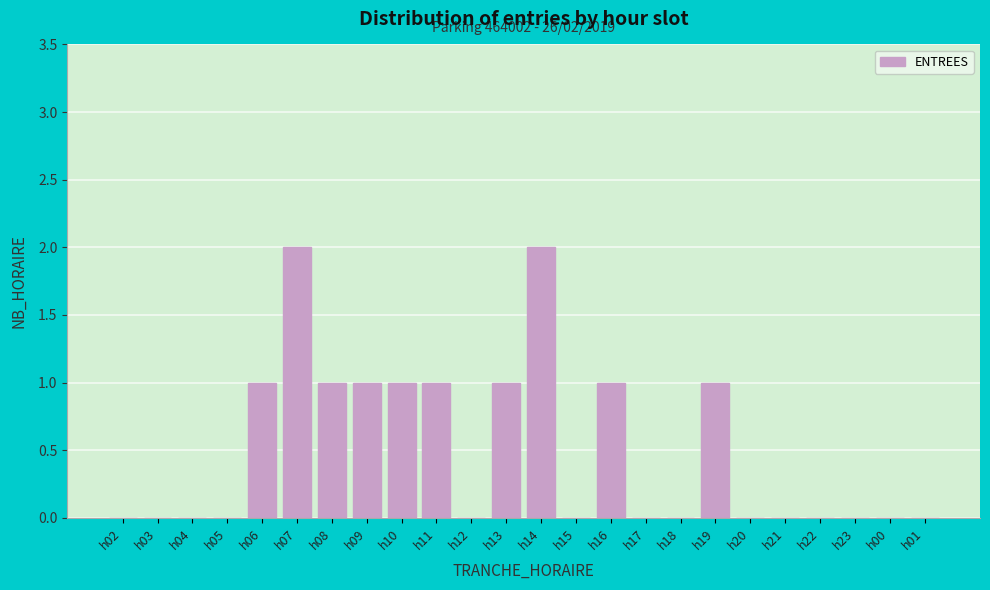

Reading left to right, transcribe all the data shown in this chart.

h02=0	h03=0	h04=0	h05=0	h06=1	h07=2	h08=1	h09=1	h10=1	h11=1	h12=0	h13=1	h14=2	h15=0	h16=1	h17=0	h18=0	h19=1	h20=0	h21=0	h22=0	h23=0	h00=0	h01=0